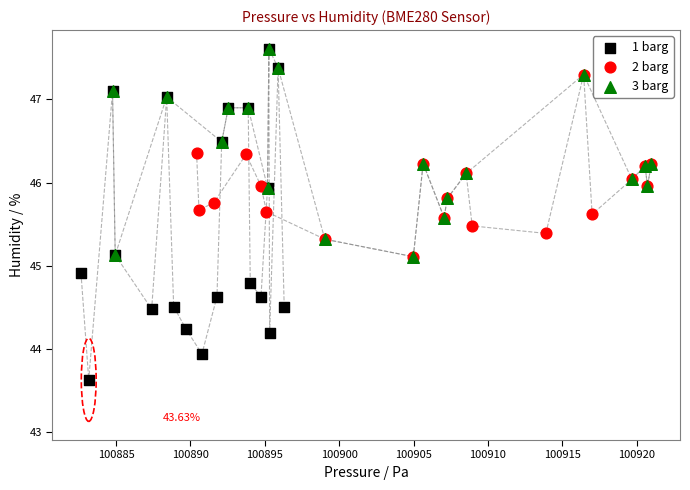

What are all the series names shown in the legend?

1 barg, 2 barg, 3 barg